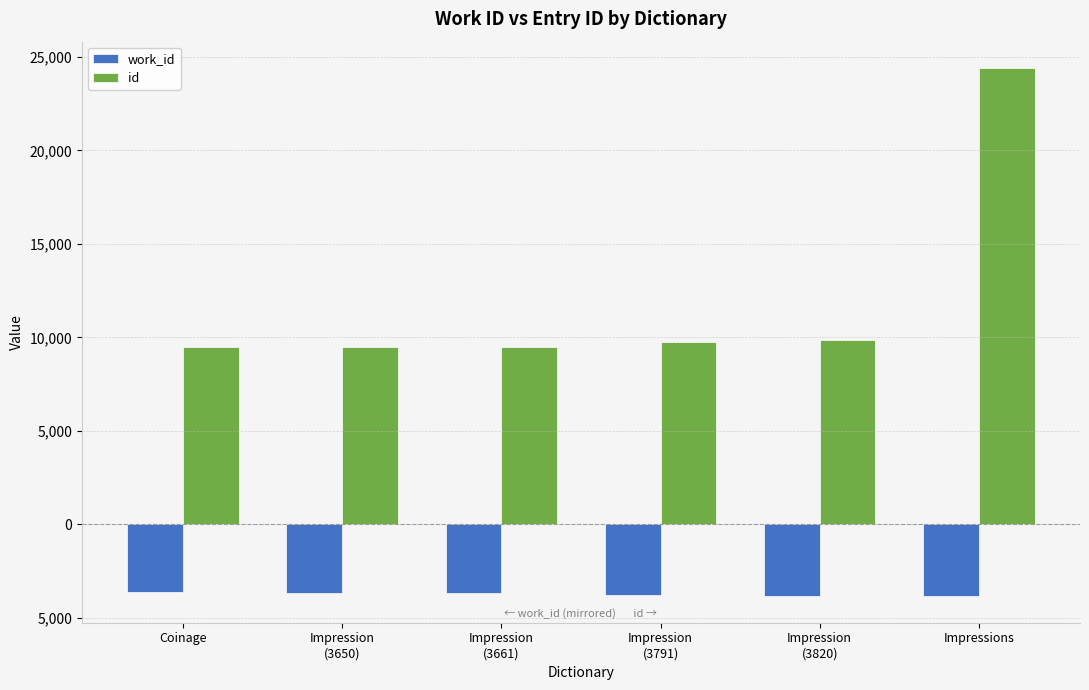

What is the approximate value of id at Impression
(3650), to the nearest 100?

9500